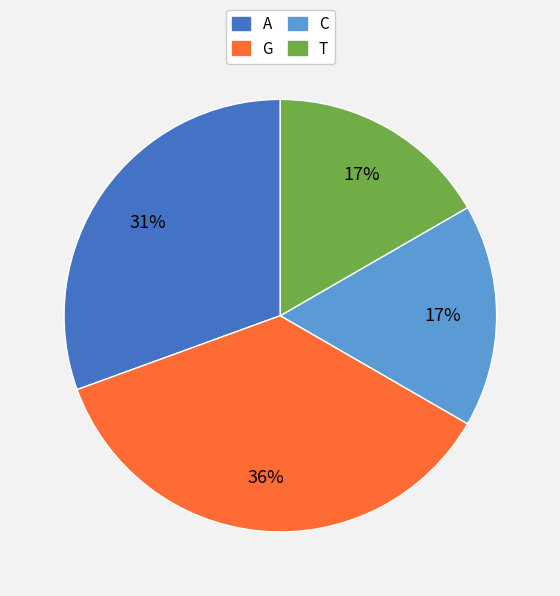

Is there any slice that represents more than half of the pie?

No